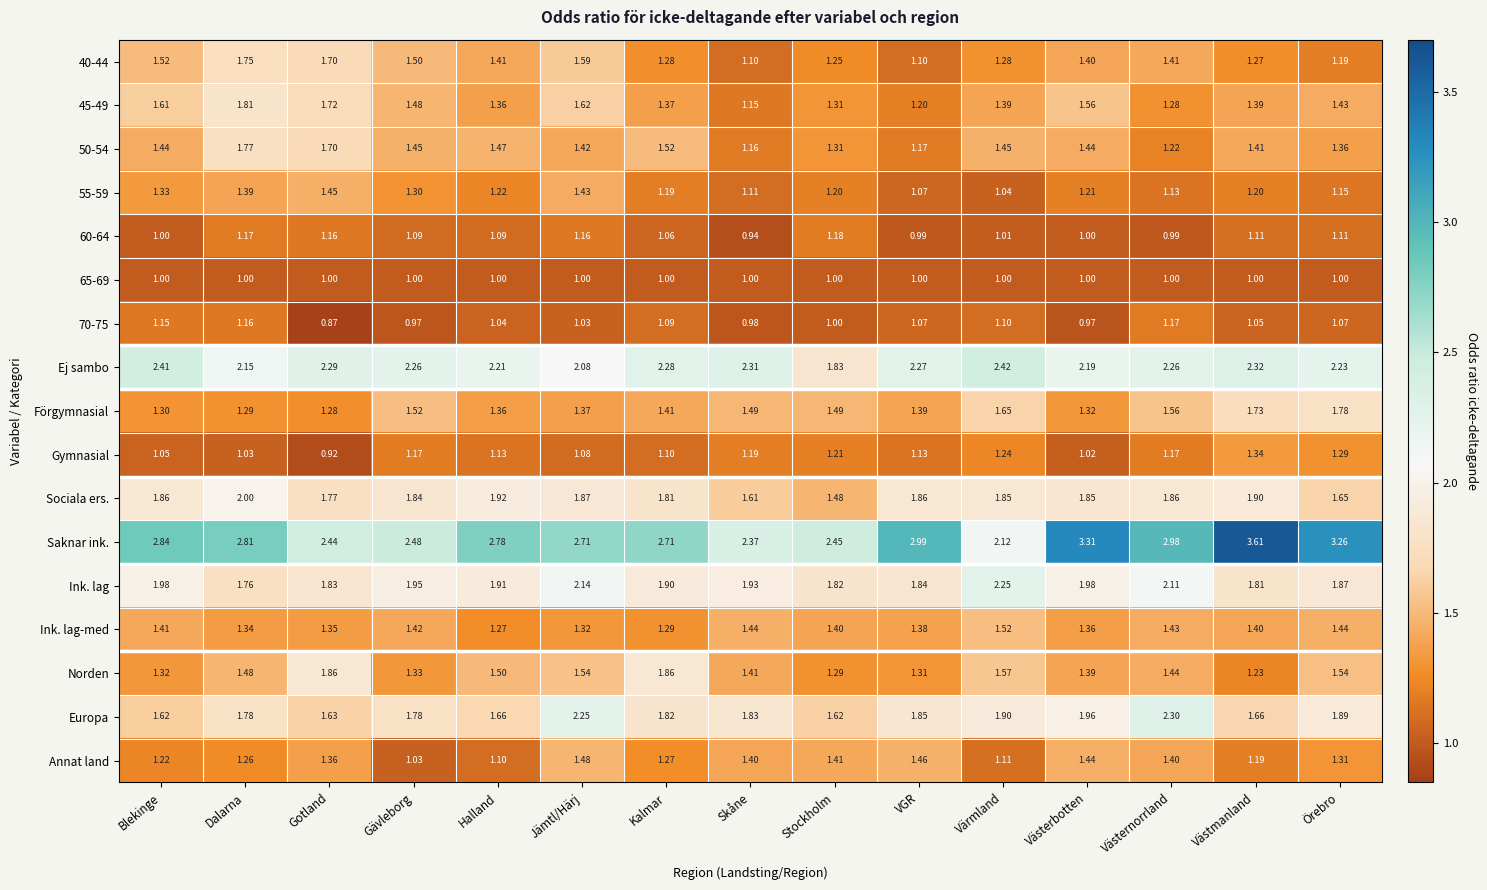

Which series has the largest range (max minus min)?

Saknar ink.